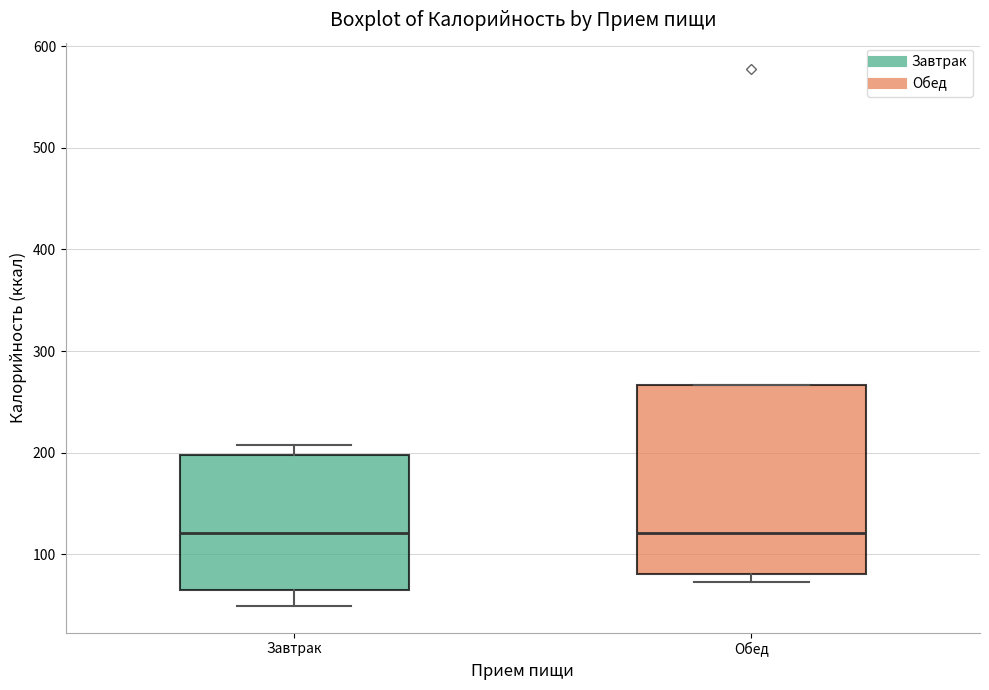

Reading left to right, read every box against the y-axis: the position of its median line, the range the box covers, and the ends of its whiskers. The values are not printed on the chart, so give them approximately, as read against the axis.

Завтрак: median 120, box 70 to 200, whiskers 50 to 210
Обед: median 120, box 80 to 270, whiskers 70 to 270